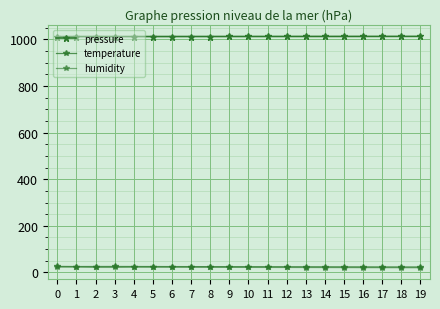

At which category does humidity reach its first local peak?

1